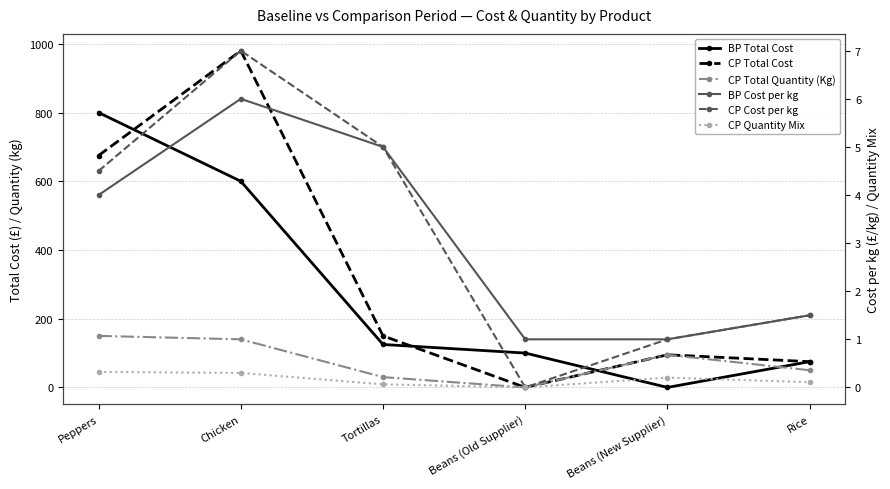

Is it true that CP Total Cost equals 675.0 at Peppers?

True